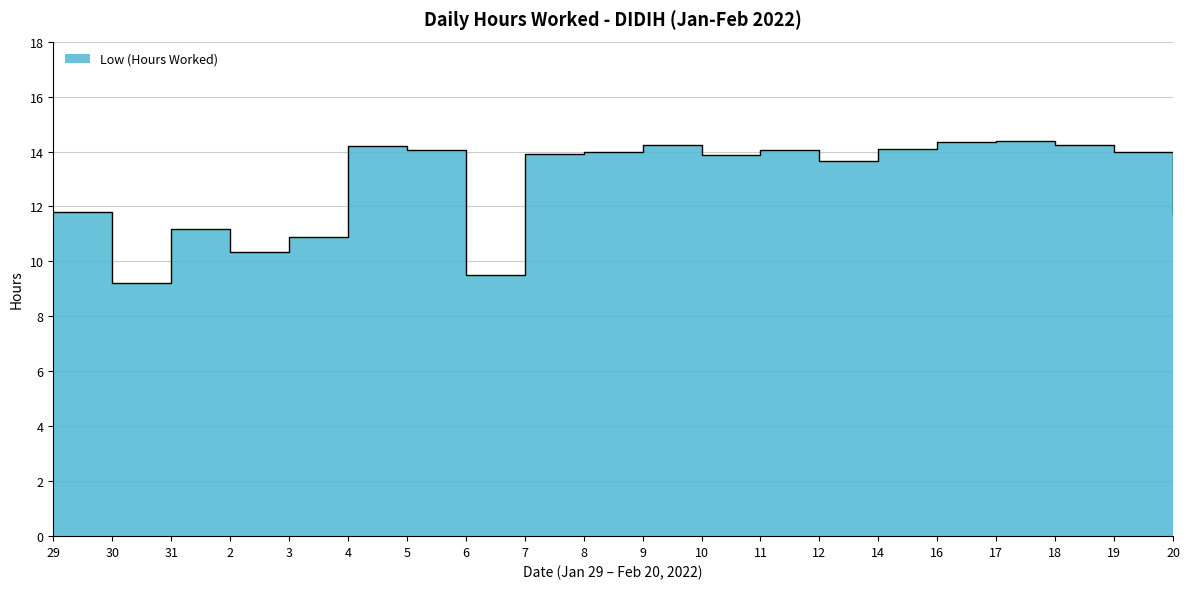

What is the greatest value displayed?

14.4